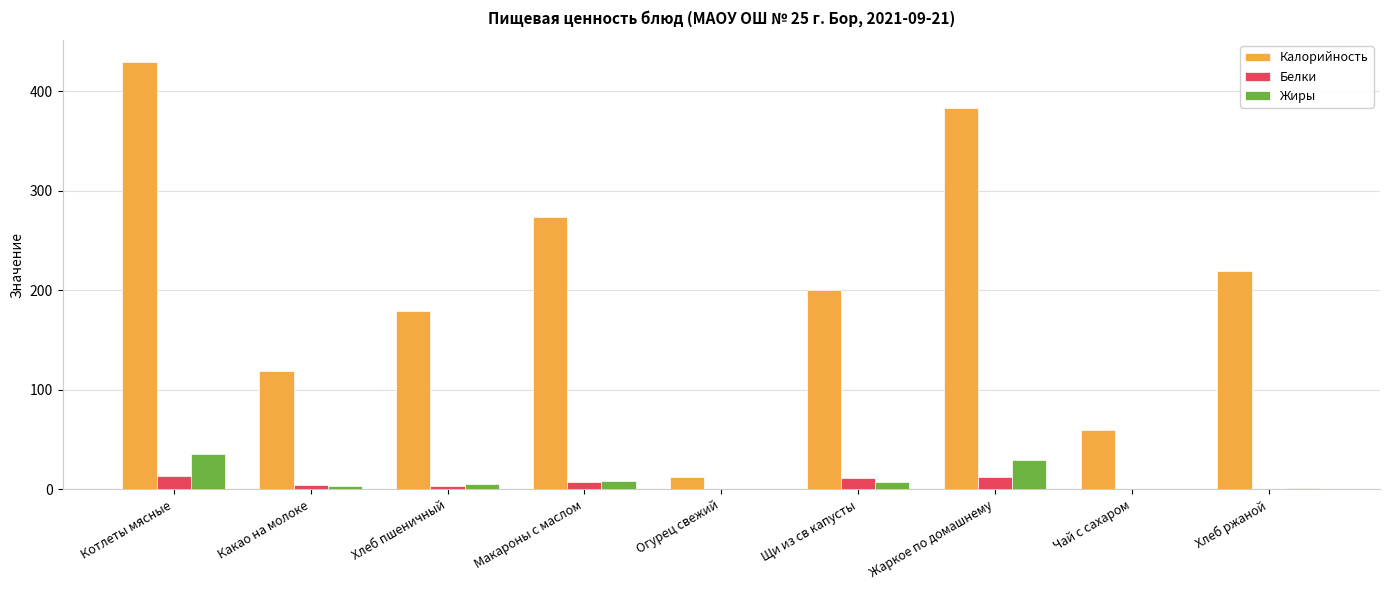

What is the maximum value shown in the chart?

430.0